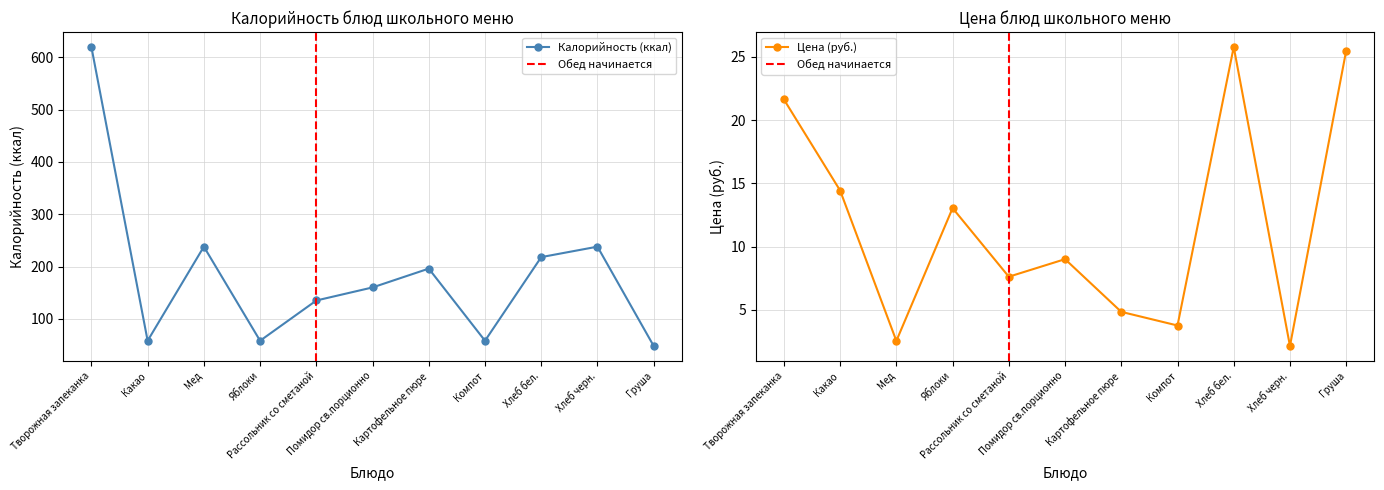

True or false: Калорийность has a value of 77.5 at Компот.

False